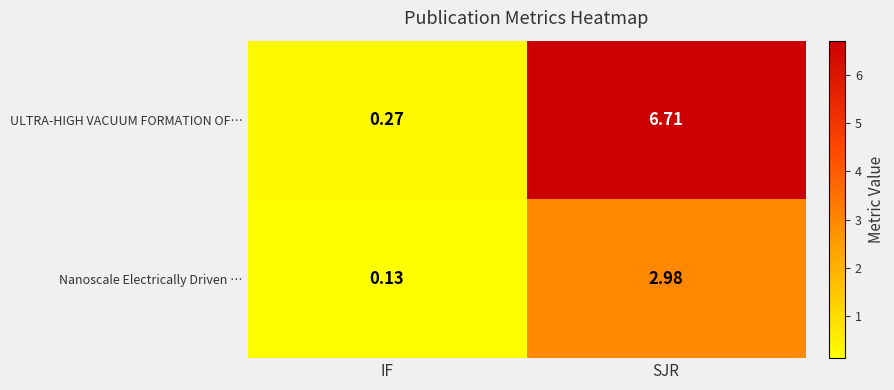

How many distinct data groups are displayed?

2